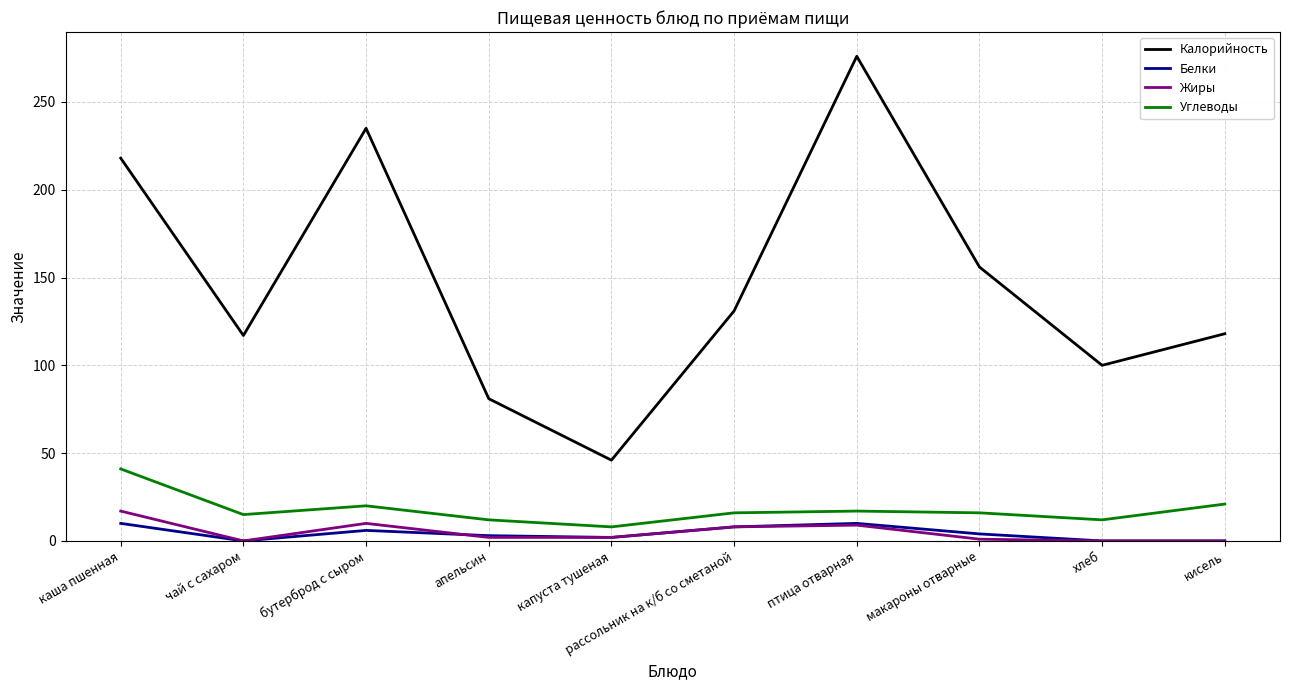

The Калорийность series shows 246 at макароны отварные. True or false?

False